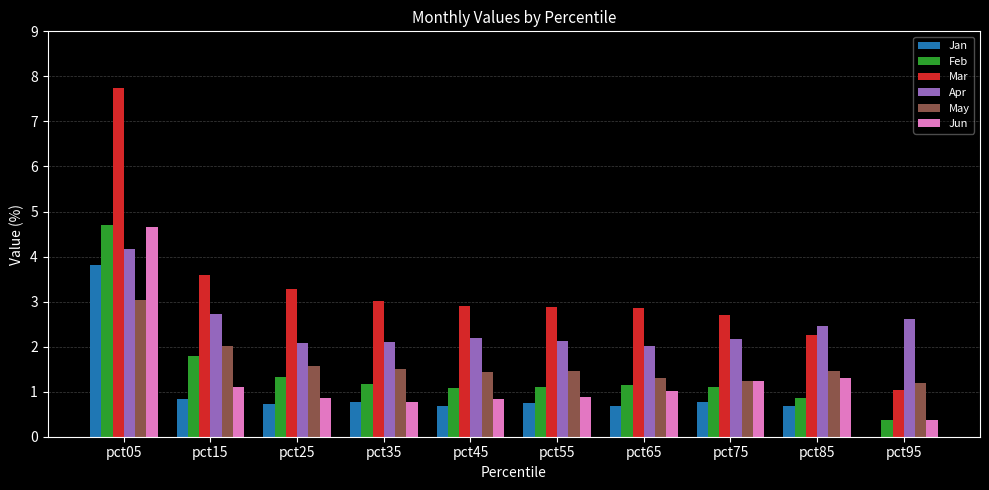

What are all the series names shown in the legend?

Jan, Feb, Mar, Apr, May, Jun